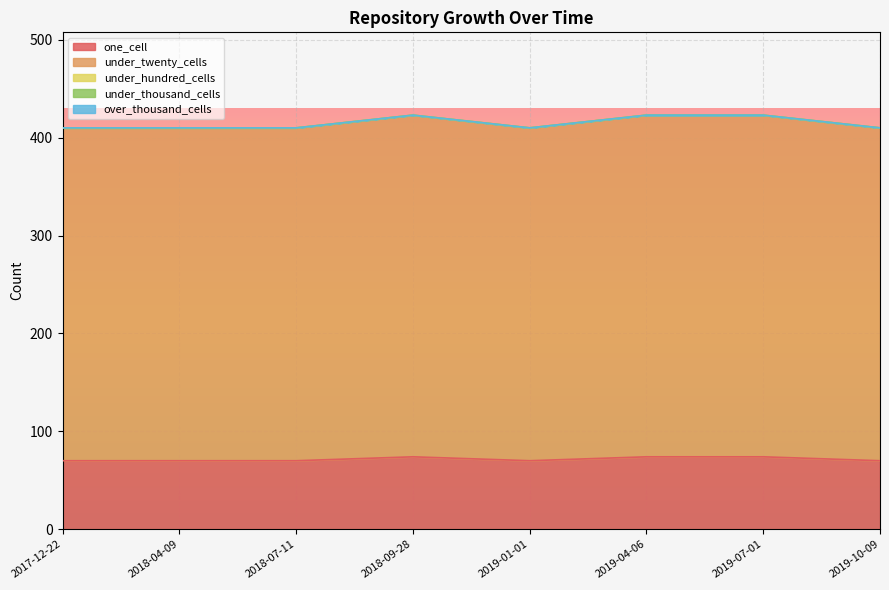

Reading left to right, what are all the values shown in this chart?

one_cell: 2017-12-22=70	2018-04-09=70	2018-07-11=70	2018-09-28=74	2019-01-01=70	2019-04-06=74	2019-07-01=74	2019-10-09=70
under_twenty_cells: 2017-12-22=340	2018-04-09=340	2018-07-11=340	2018-09-28=349	2019-01-01=340	2019-04-06=349	2019-07-01=349	2019-10-09=340
under_hundred_cells: 2017-12-22=0	2018-04-09=0	2018-07-11=0	2018-09-28=0	2019-01-01=0	2019-04-06=0	2019-07-01=0	2019-10-09=0
under_thousand_cells: 2017-12-22=0	2018-04-09=0	2018-07-11=0	2018-09-28=0	2019-01-01=0	2019-04-06=0	2019-07-01=0	2019-10-09=0
over_thousand_cells: 2017-12-22=0	2018-04-09=0	2018-07-11=0	2018-09-28=0	2019-01-01=0	2019-04-06=0	2019-07-01=0	2019-10-09=0